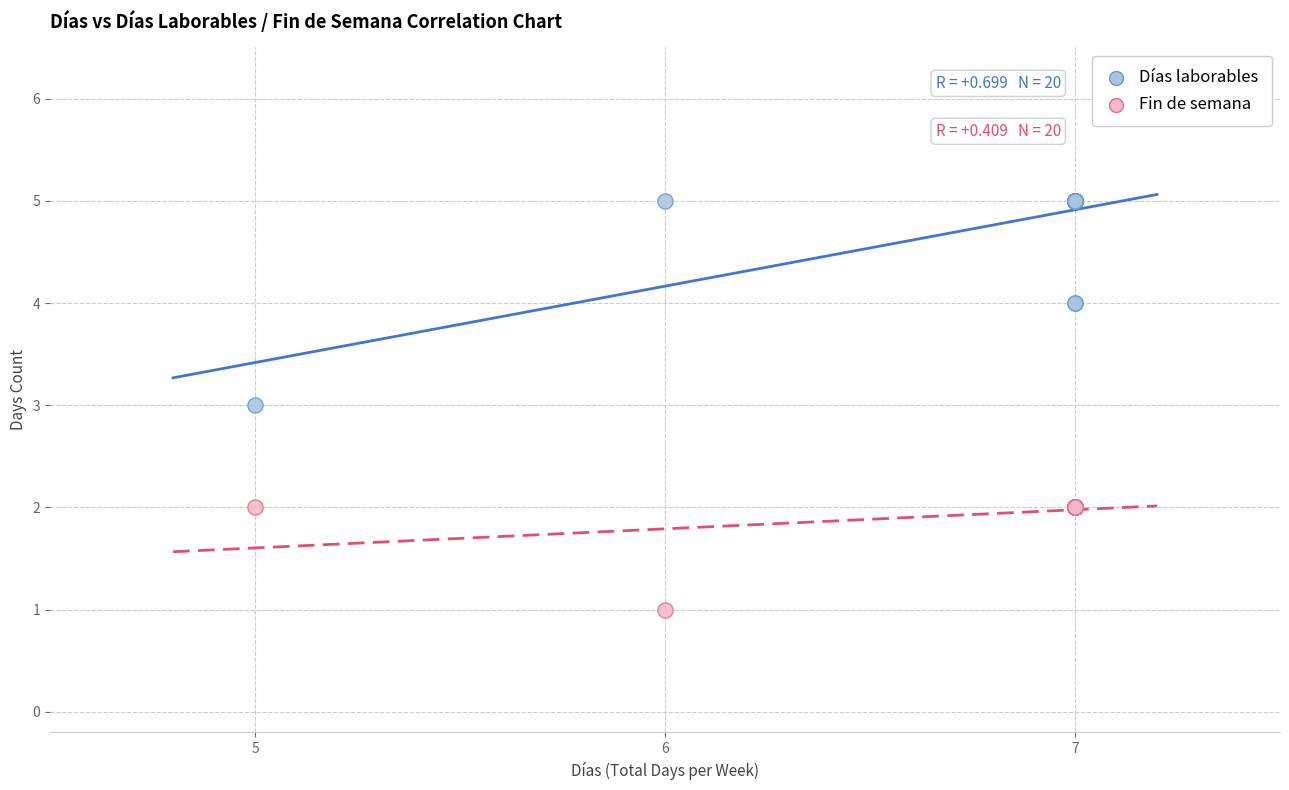

Which series has the widest spread of Y values?

Días laborables